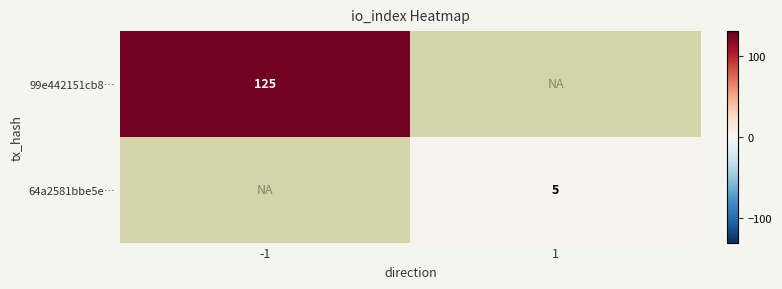

The 64a2581bbe5e… series shows 5 at 1. True or false?

True